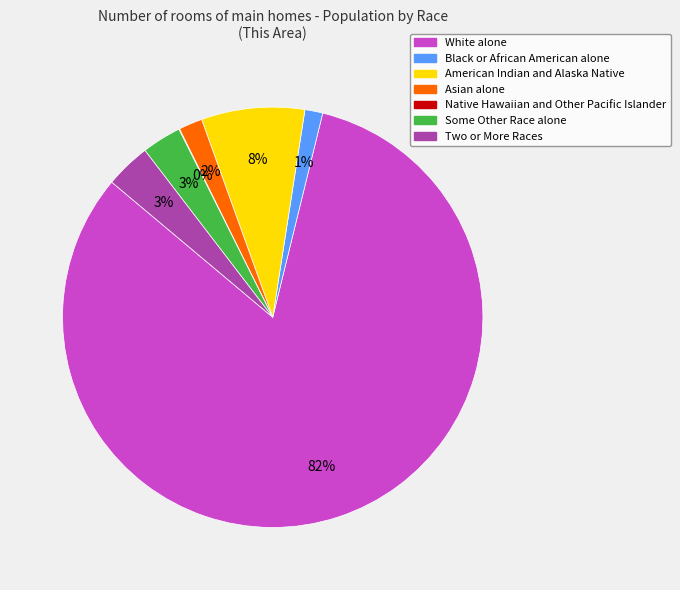

Which category has the biggest portion of the pie?

White alone